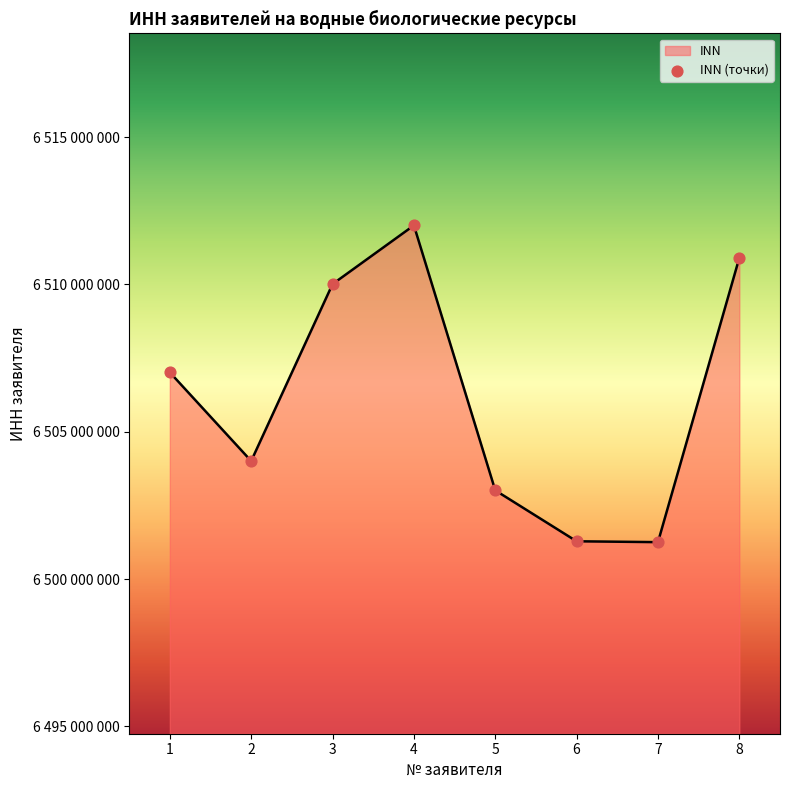

Which has a higher value, 8 or 2?

8